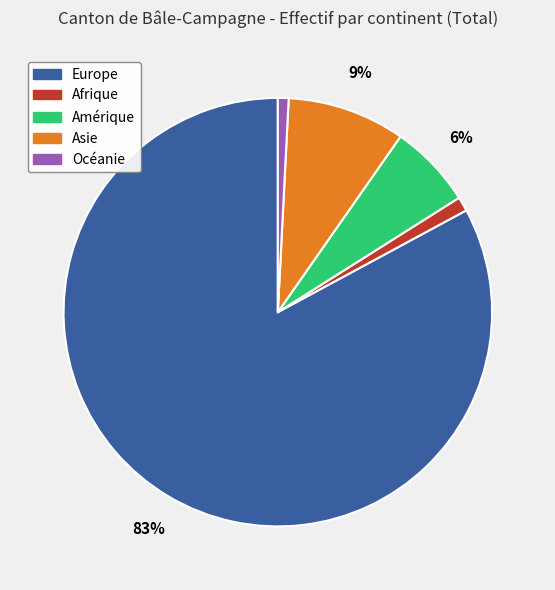

How many segments does this pie chart have?

5